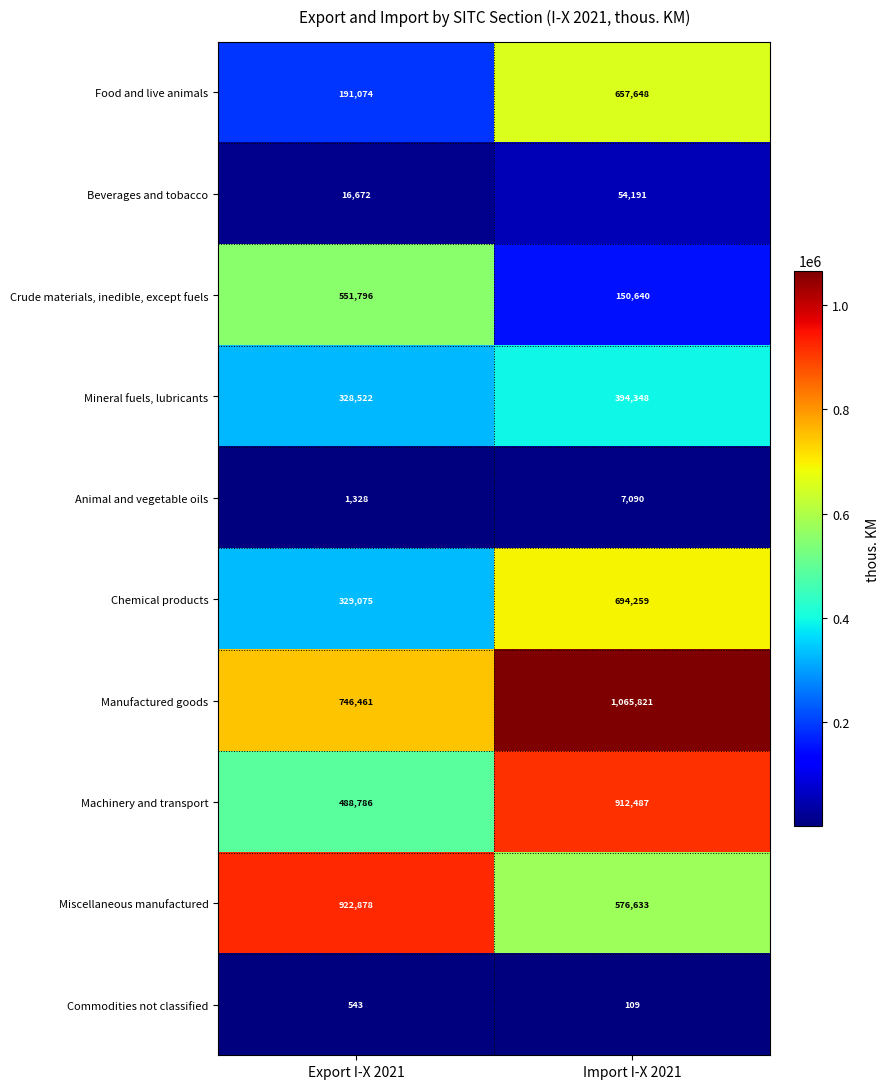

The value of Manufactured goods at Export I-X 2021 is 501302. True or false?

False